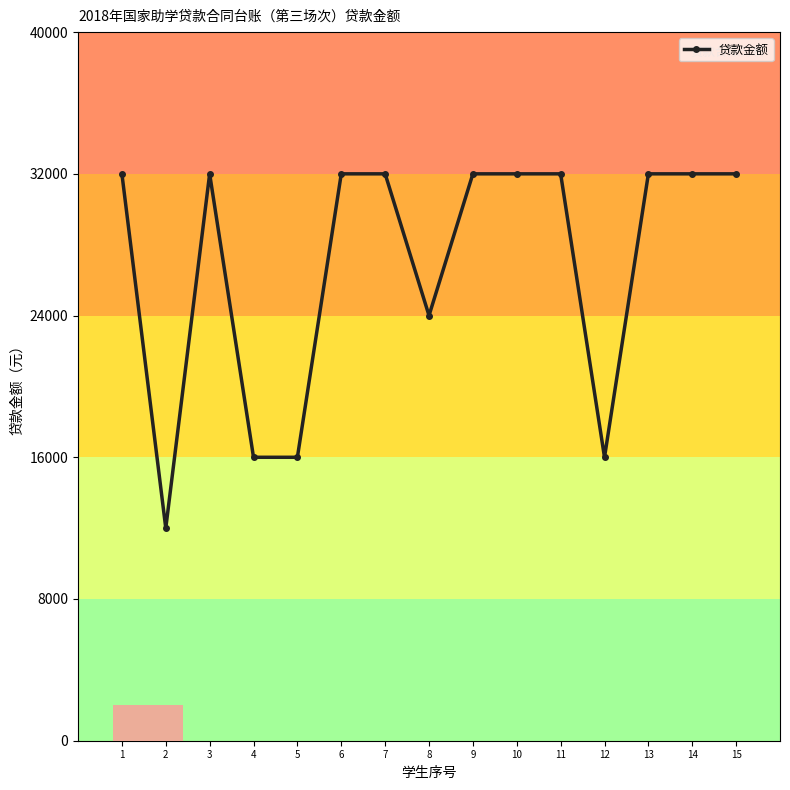

Reading left to right, transcribe all the data shown in this chart.

1=32000	2=12000	3=32000	4=16000	5=16000	6=32000	7=32000	8=24000	9=32000	10=32000	11=32000	12=16000	13=32000	14=32000	15=32000